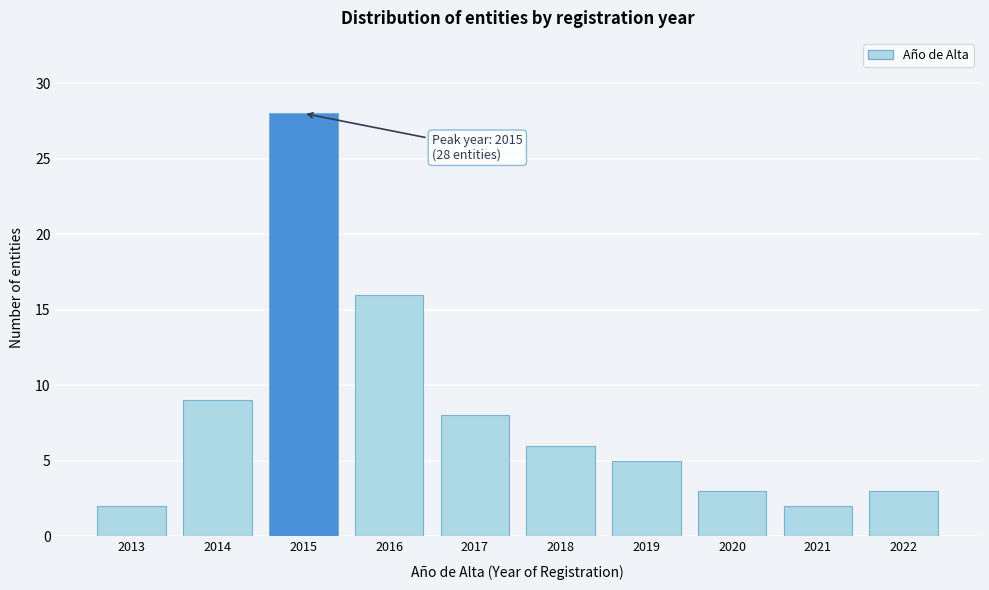

Reading left to right, extract all data points from this chart.

2013=2	2014=9	2015=28	2016=16	2017=8	2018=6	2019=5	2020=3	2021=2	2022=3